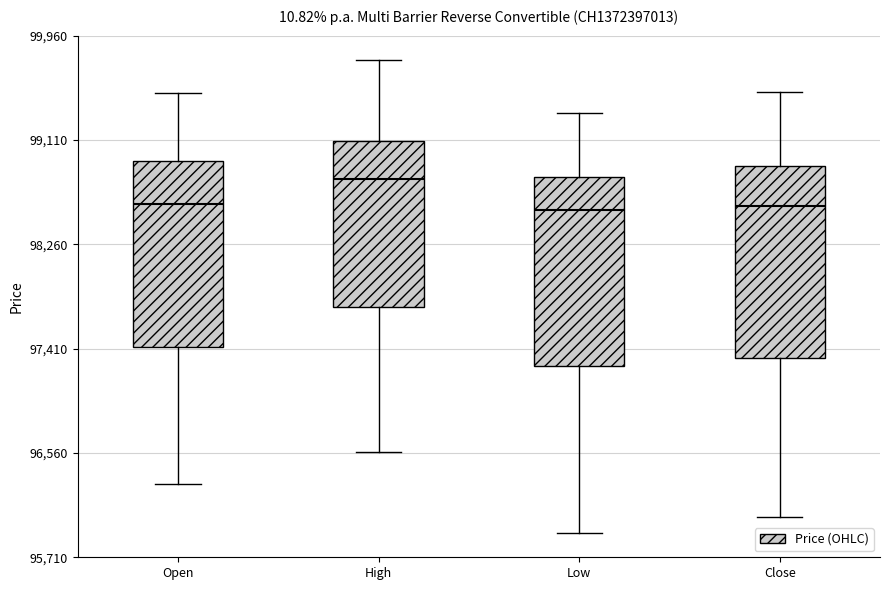

Which box's median line is the highest?

High